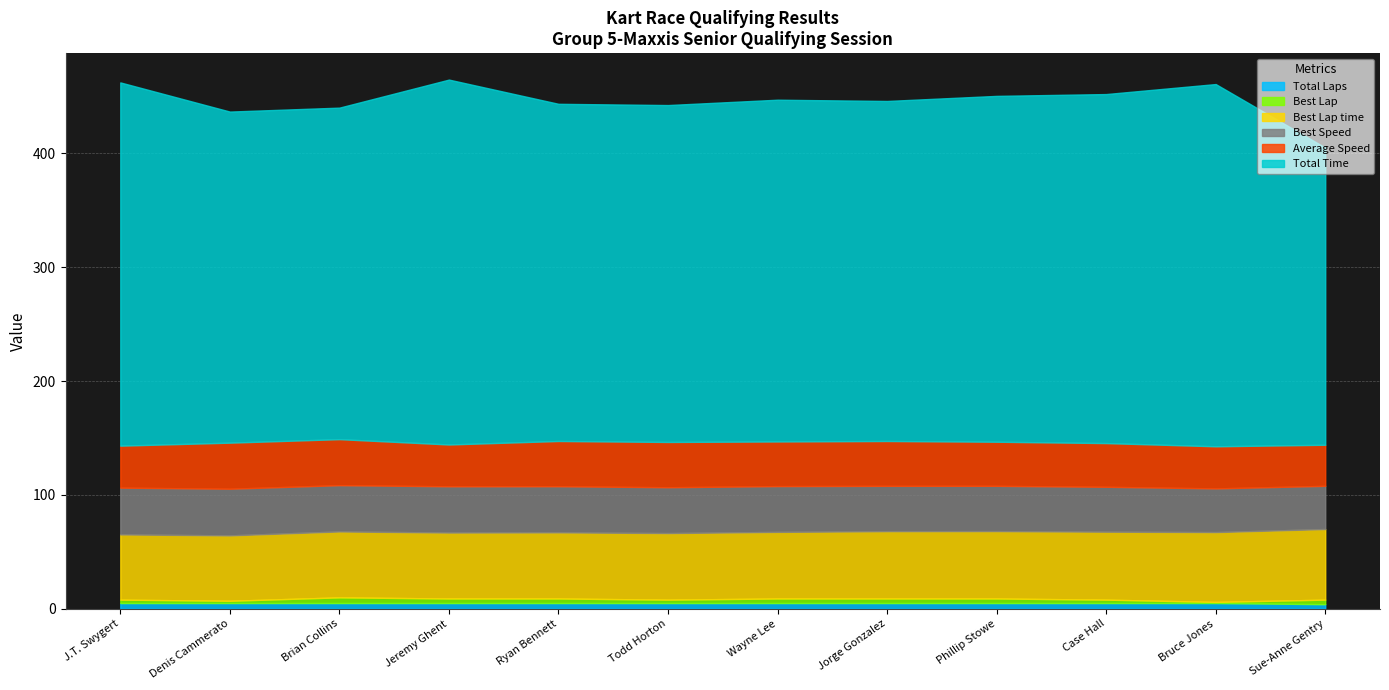

True or false: Total Time and Total Laps intersect in this chart.

False